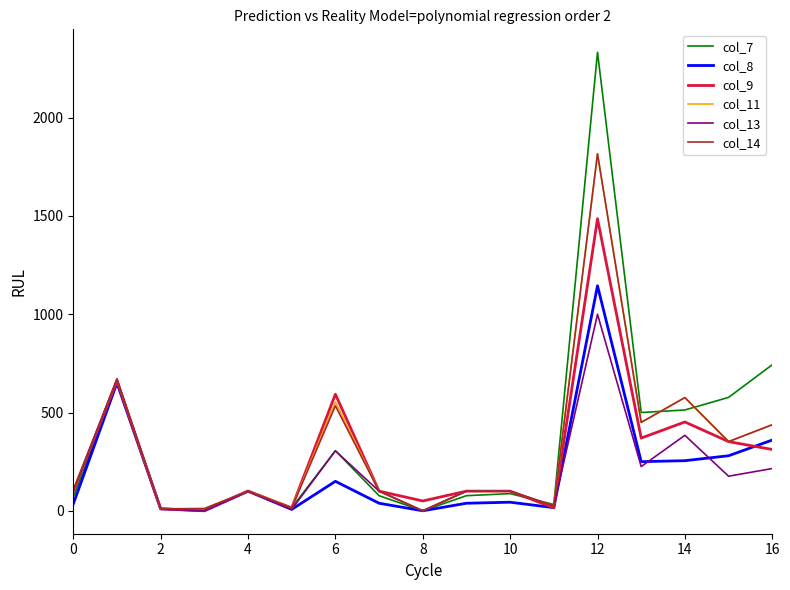

Which series has the largest range (max minus min)?

col_7